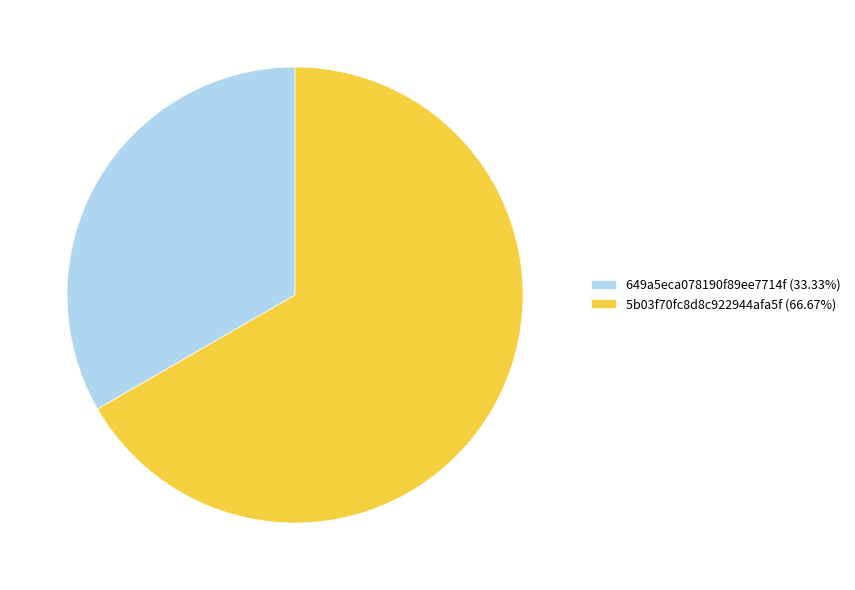

Does any single category account for the majority?

Yes